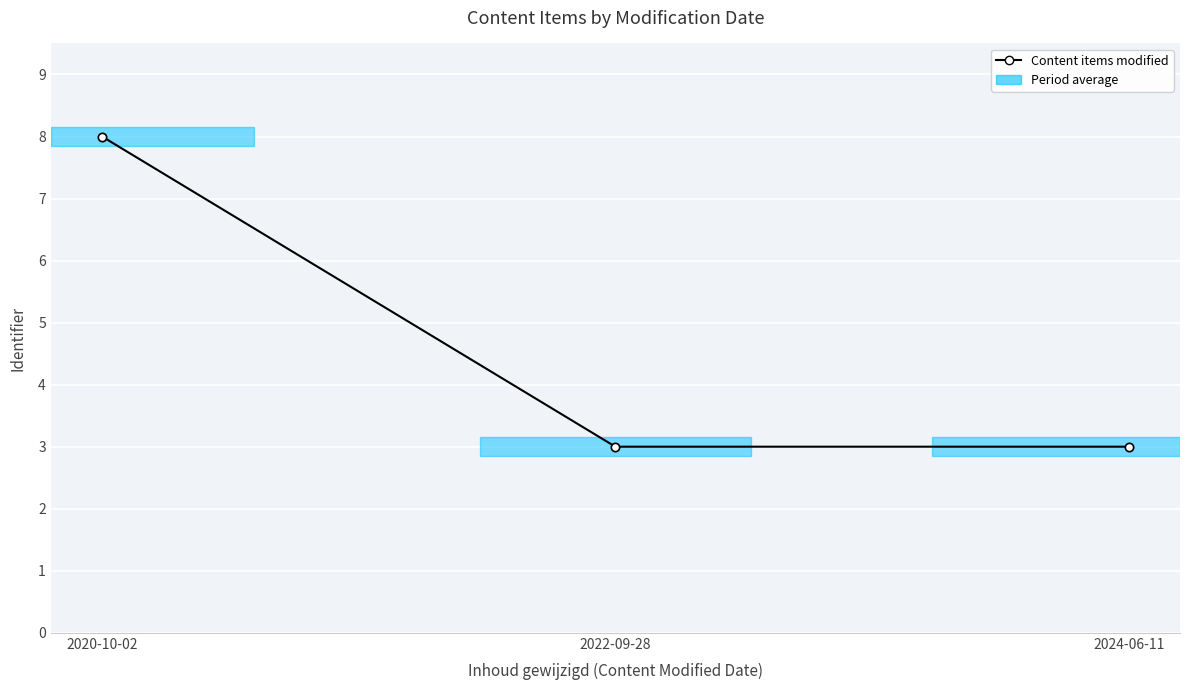

What is the label of the 2nd point from the left?

2022-09-28